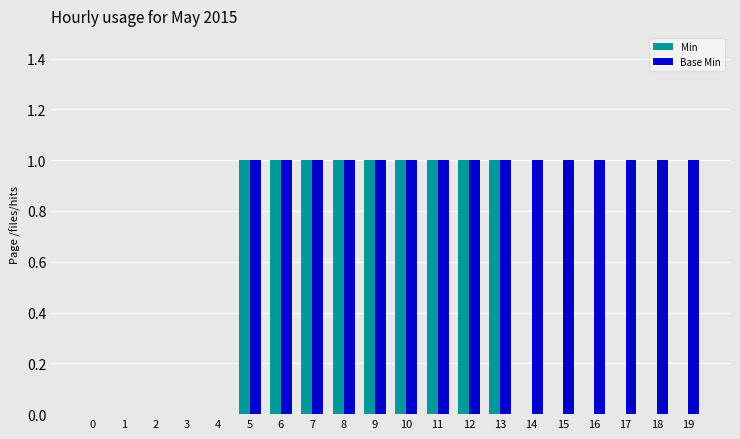

Are the bars grouped side by side (vs. stacked)?

Yes